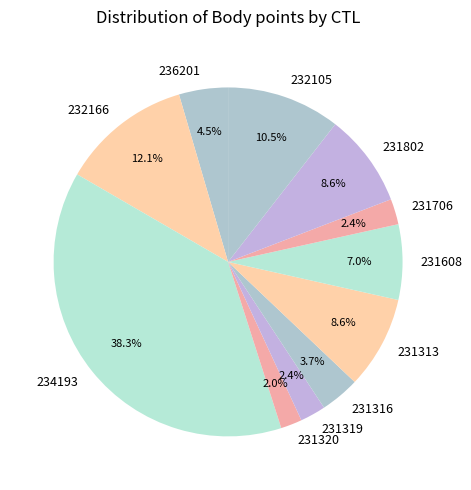

Which category has the biggest portion of the pie?

234193